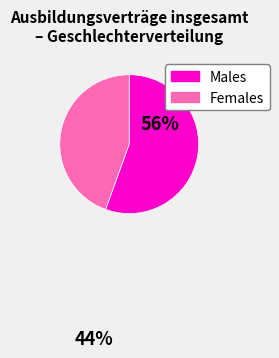

How many segments does this pie chart have?

2